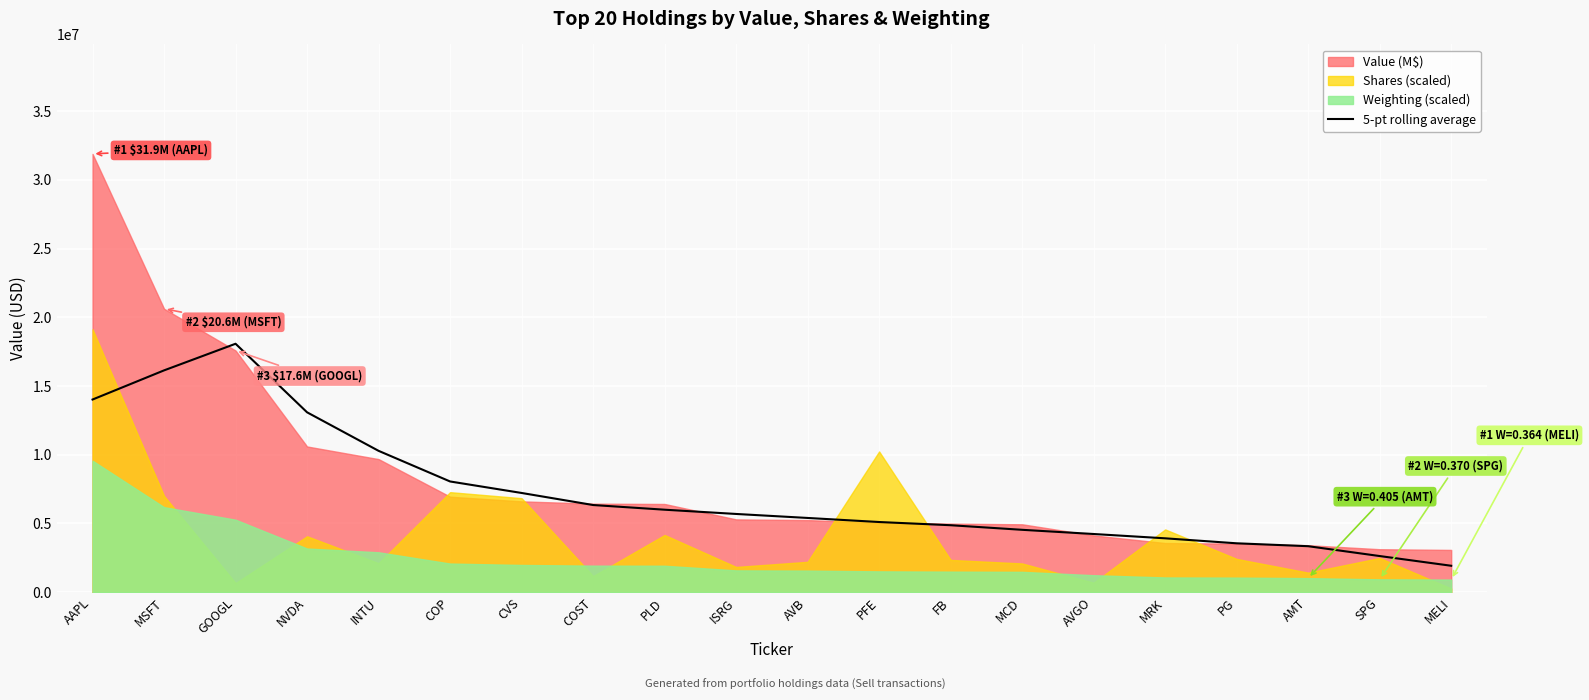

Is it true that the value at PFE is 5106800?

True